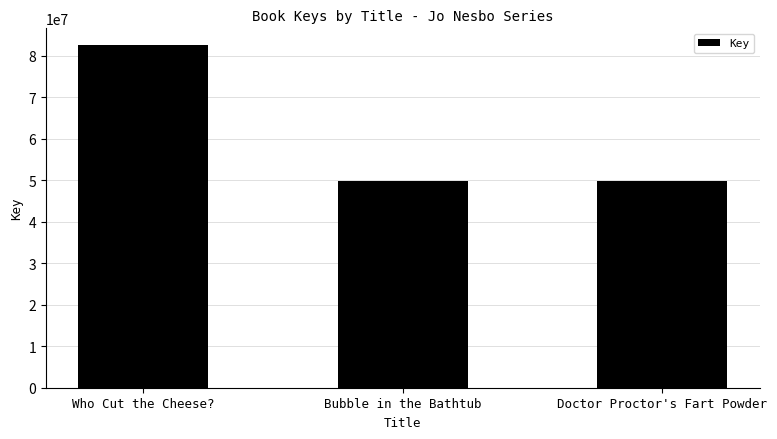

The chart shows a value of 125947671 at Who Cut the Cheese?. True or false?

False